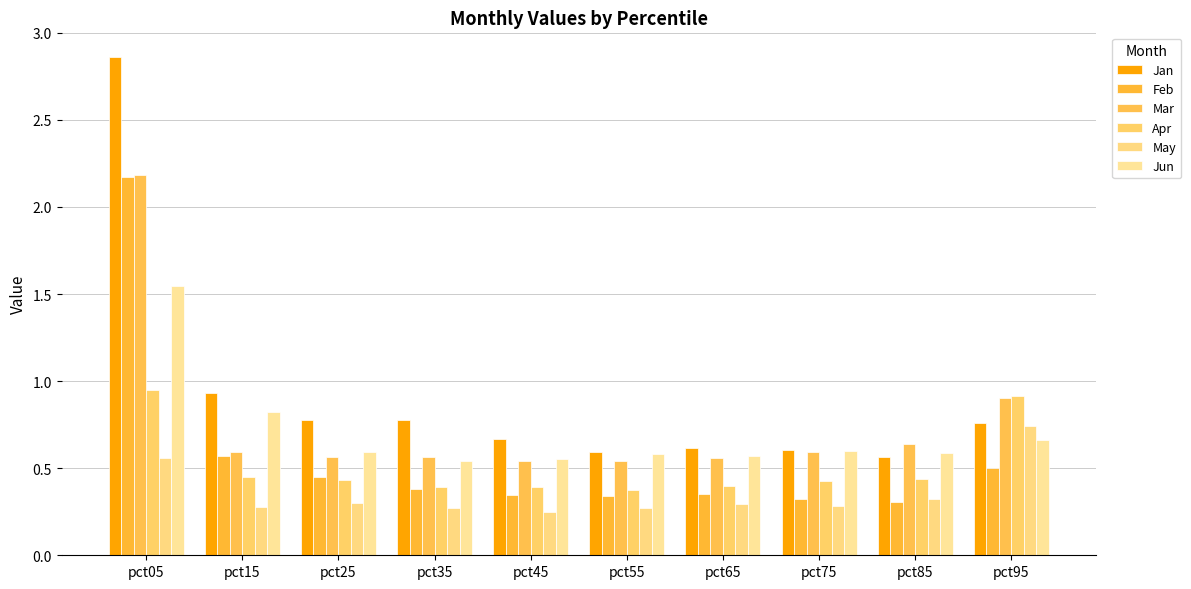

How many Jun values are between 0 and 1?

9